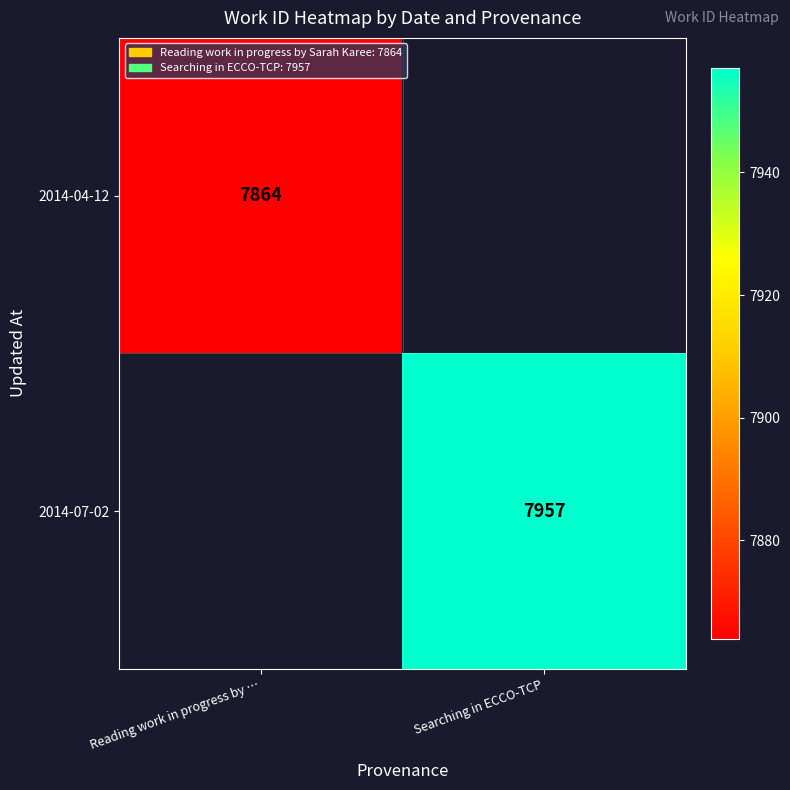

Is it true that 2014-07-02 equals 7957 at Searching in ECCO-TCP?

True